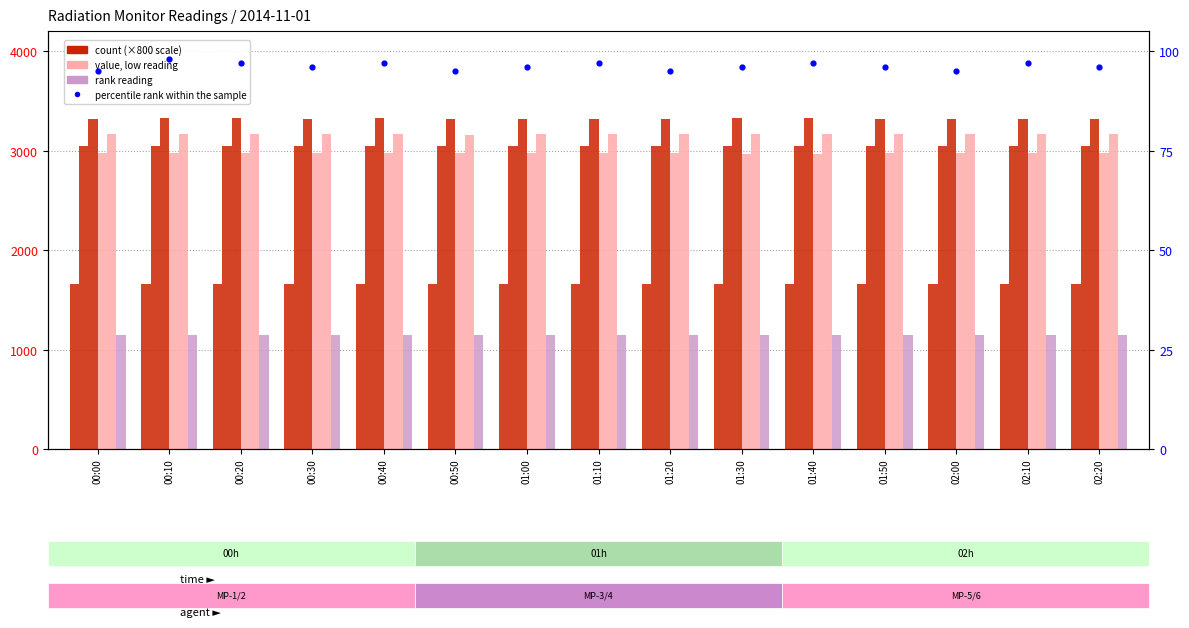

Is the value of MP-2 at 01:00 greater than the value of MP-1 at 00:00?

Yes